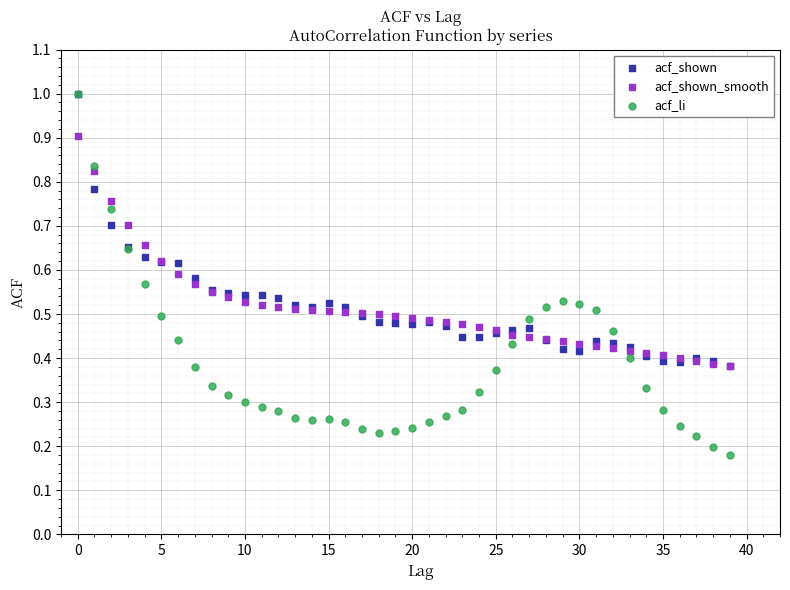

What are all the series names shown in the legend?

acf_shown, acf_shown_smooth, acf_li